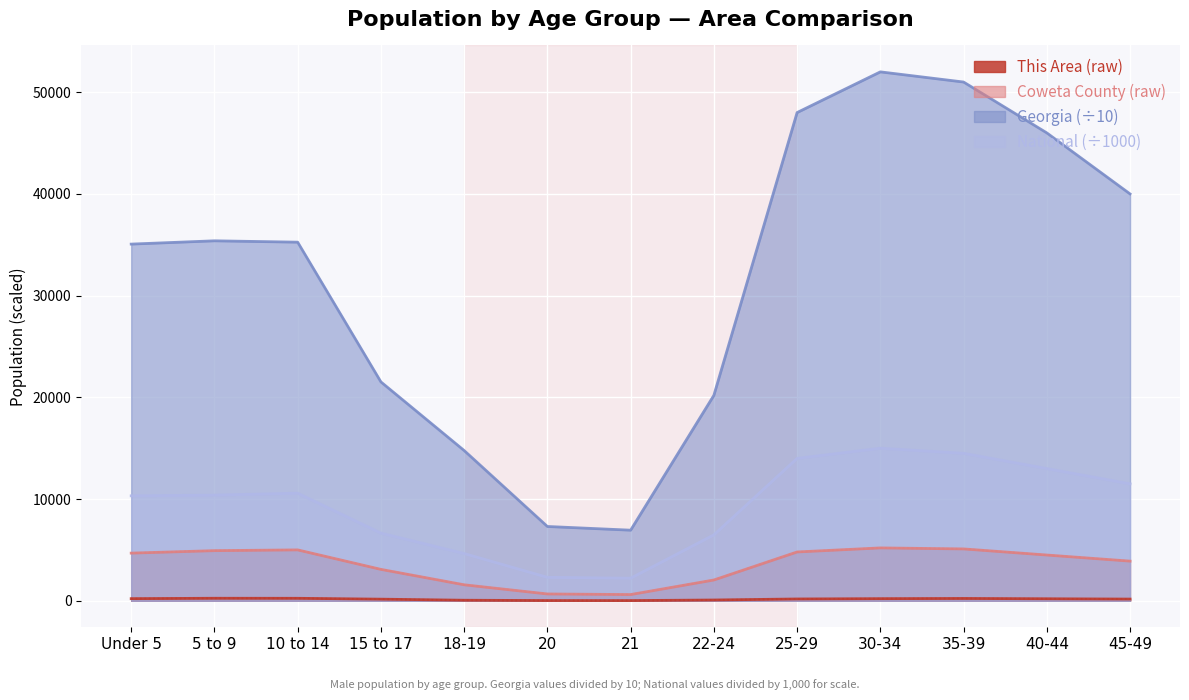

What is the difference between the second highest and second lowest values in the Coweta County series?

4428.0